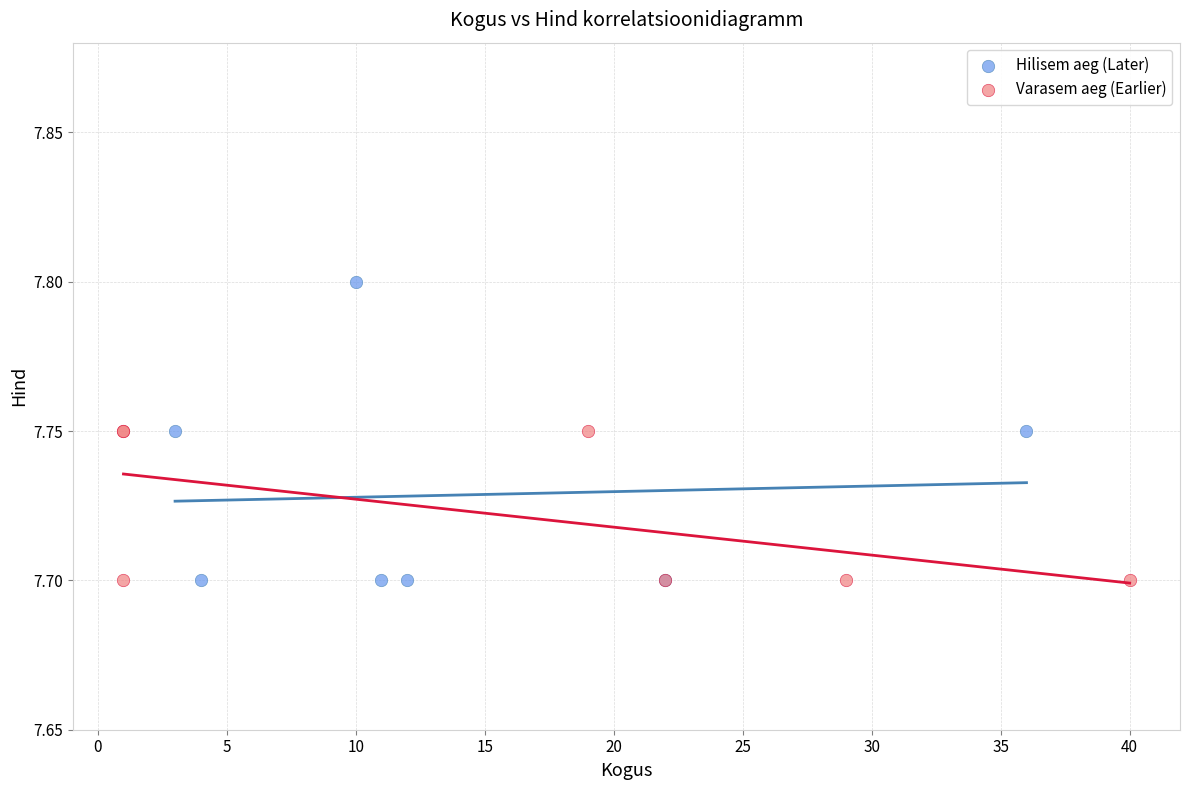

Which series has the largest Y range (max minus min)?

Hilisem aeg (Later)